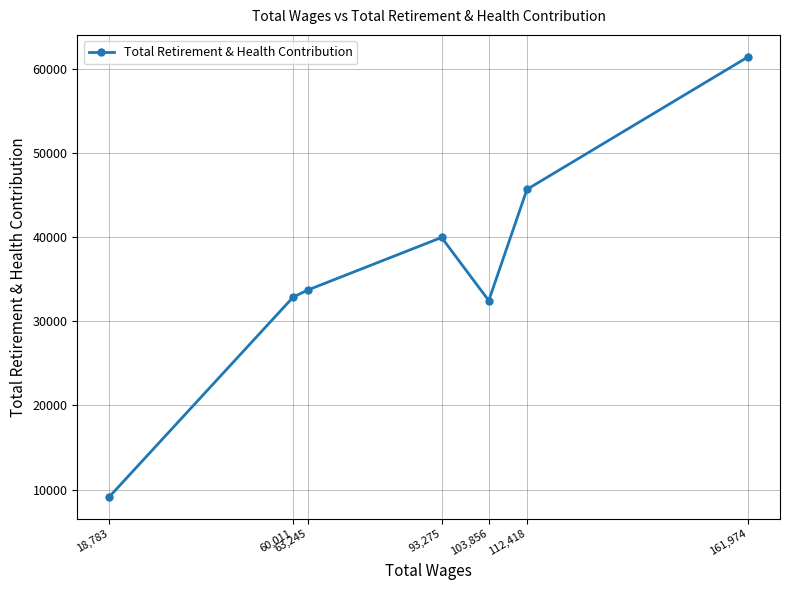

At which label is the value closest to 35260?

63,245